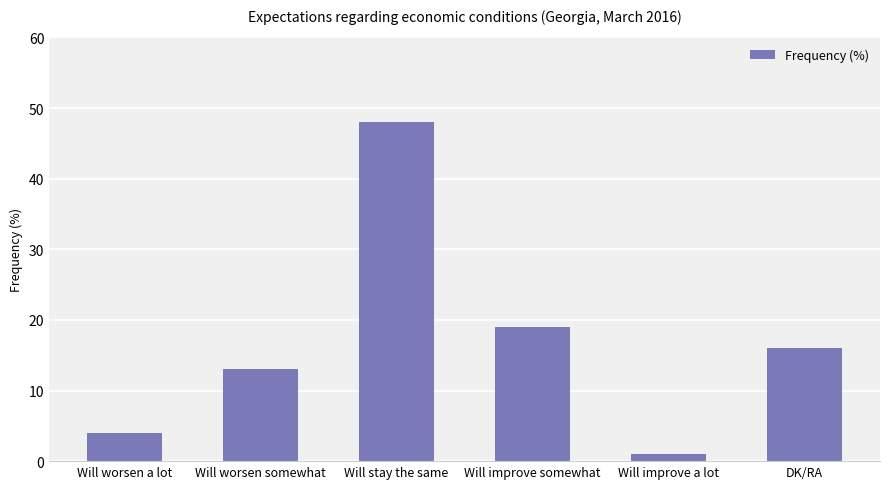

What is the smallest value displayed?

1